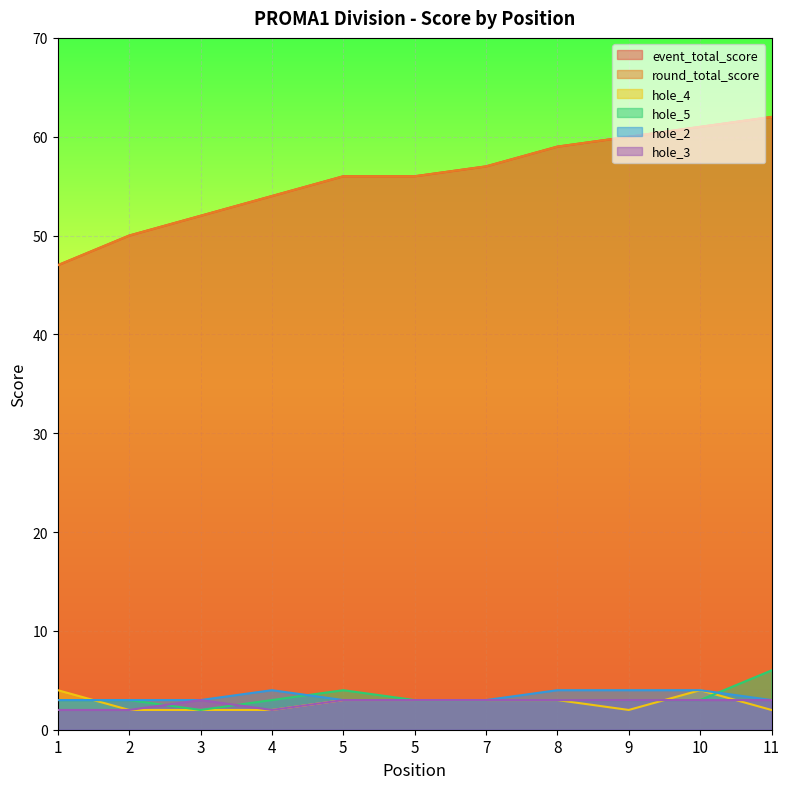

What is the highest value of the hole_4 series?

4